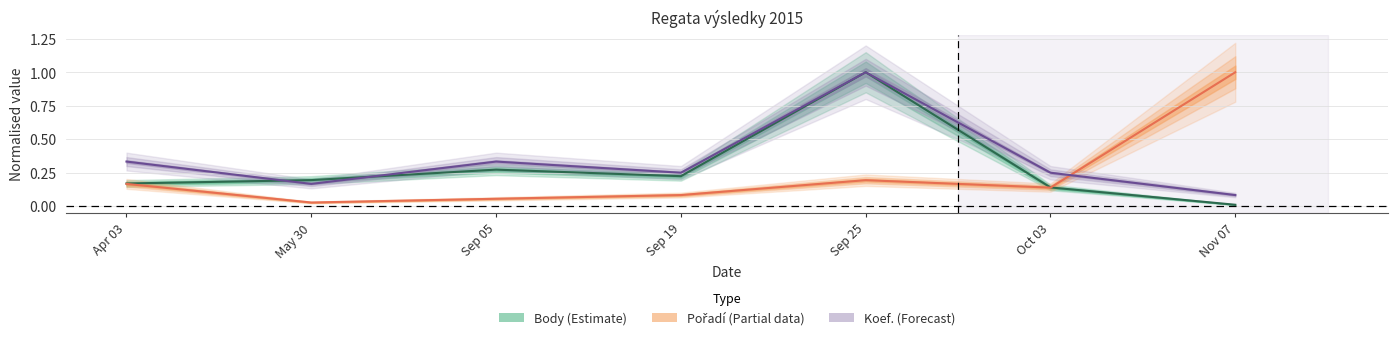

True or false: Koef. and Pořadí cross at least once.

True